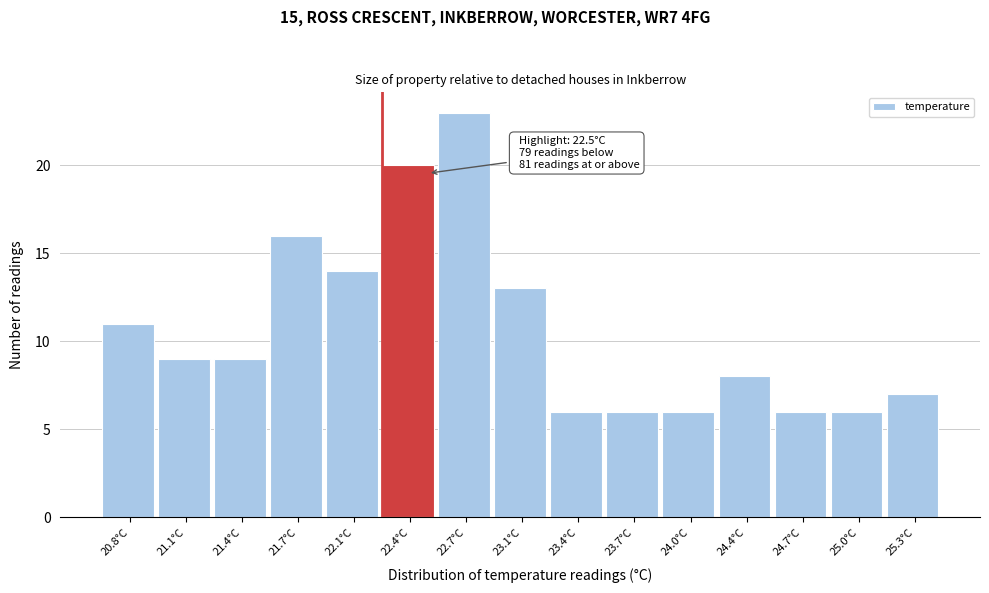

Over which range of the x-axis is the bar tallest?

22.55 to 22.90